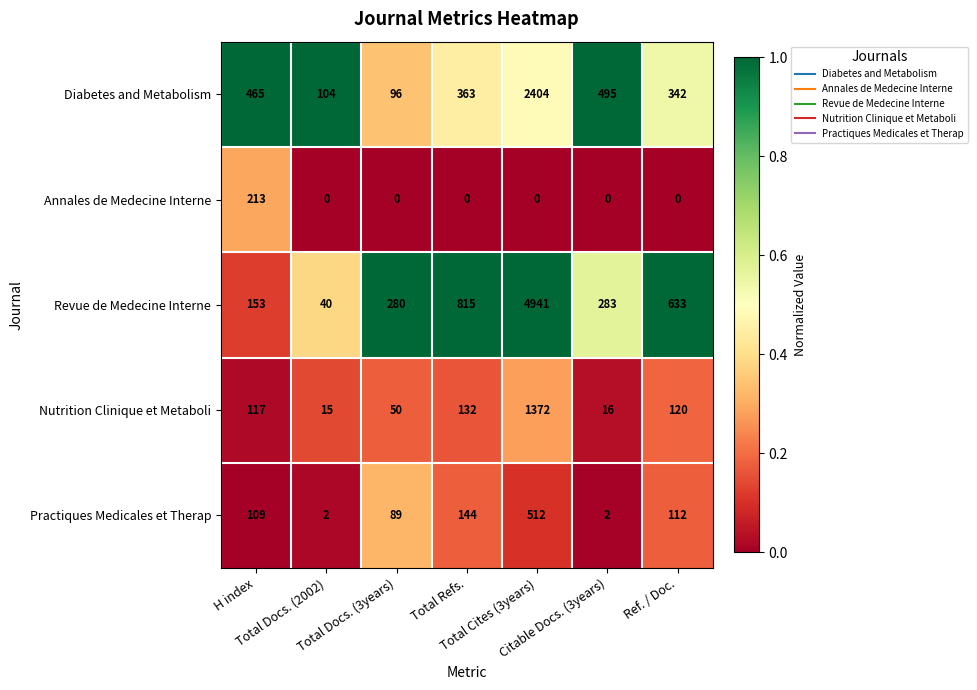

Count the number of categories in the chart.

7